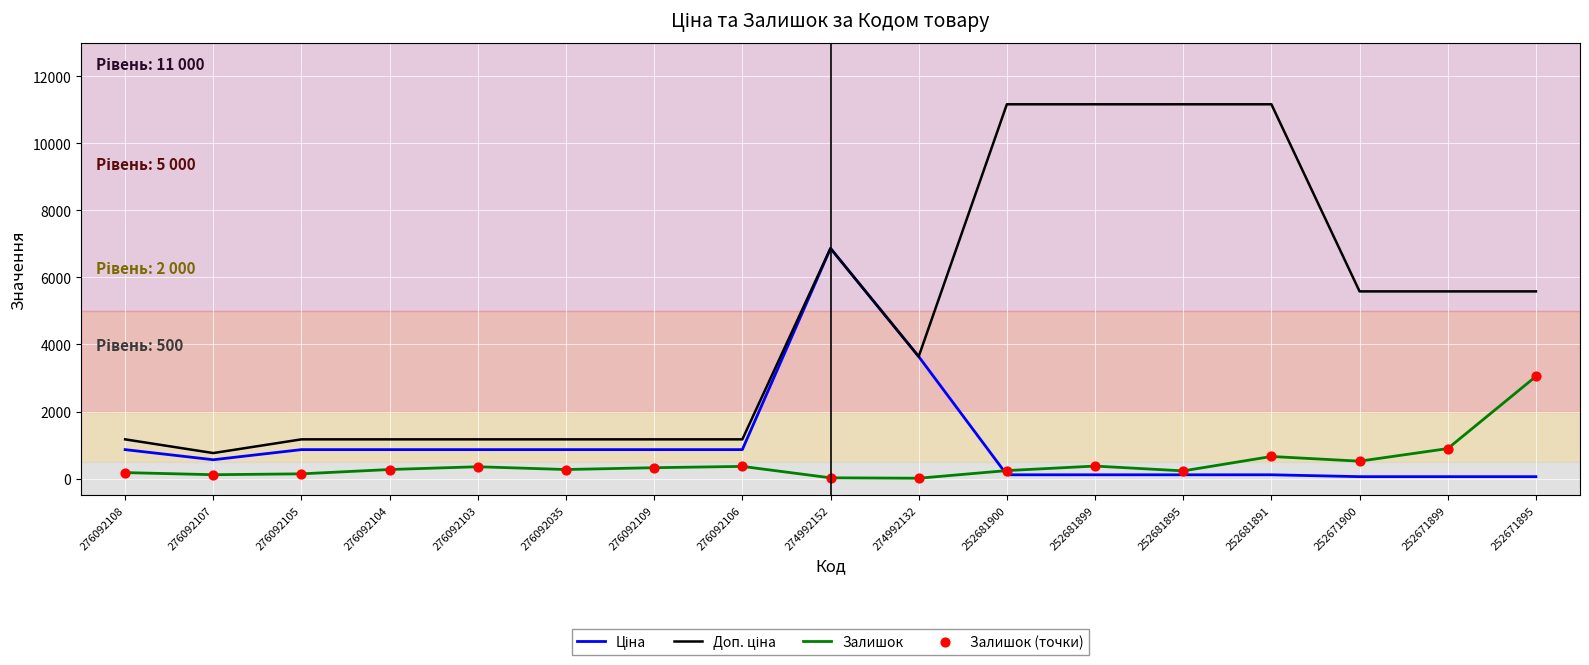

At how many categories does at least one series exceed 3441?

9